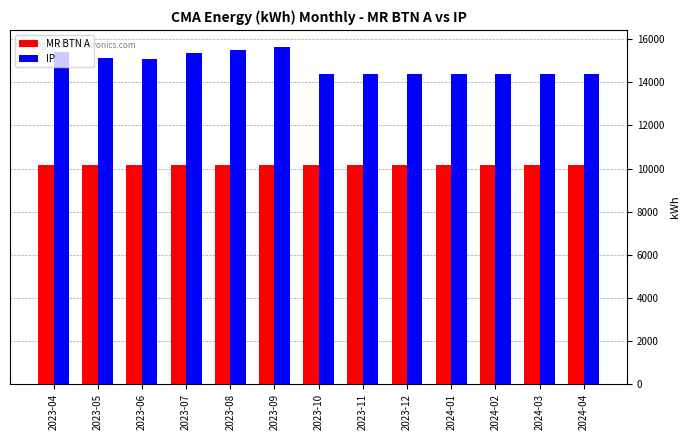

Which series has the largest range (max minus min)?

IP